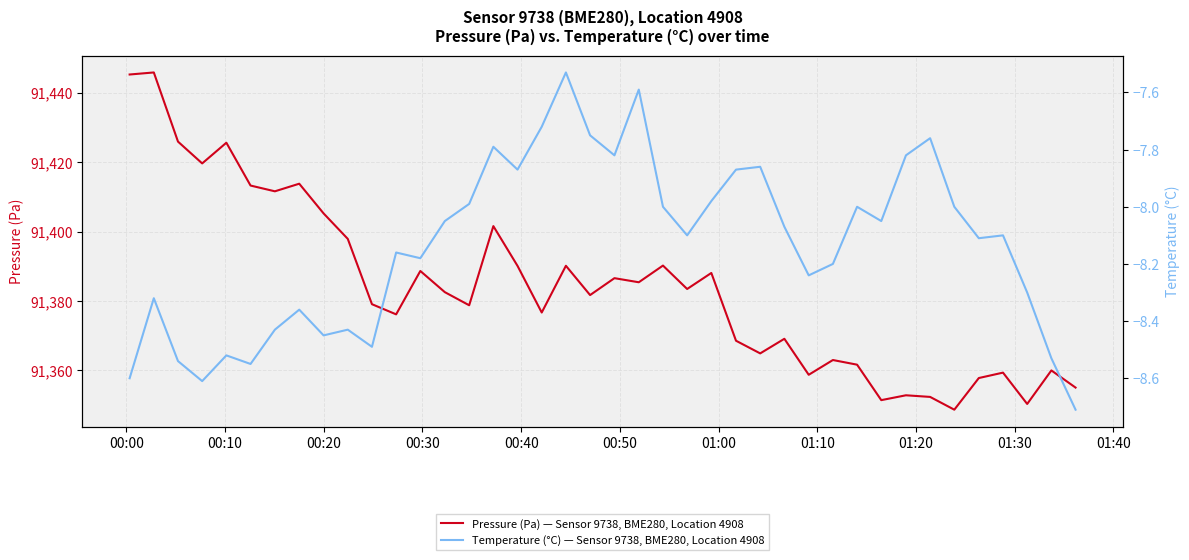

What is the maximum value for Pressure (Pa) — Sensor 9738, BME280, Location 4908?

91445.8